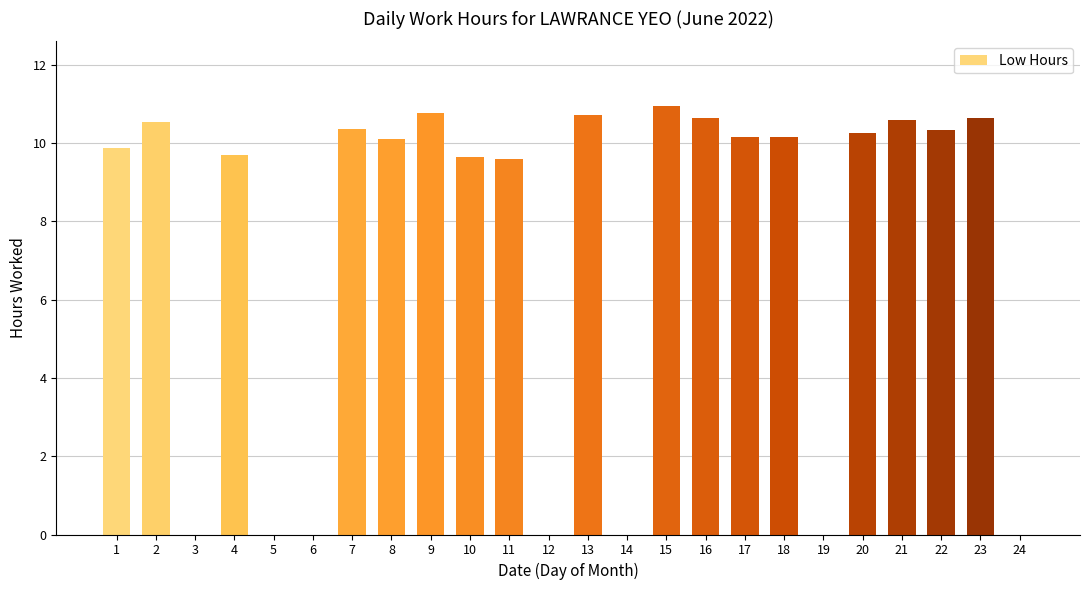

What is the sum of the values at 18 and 11?

19.7